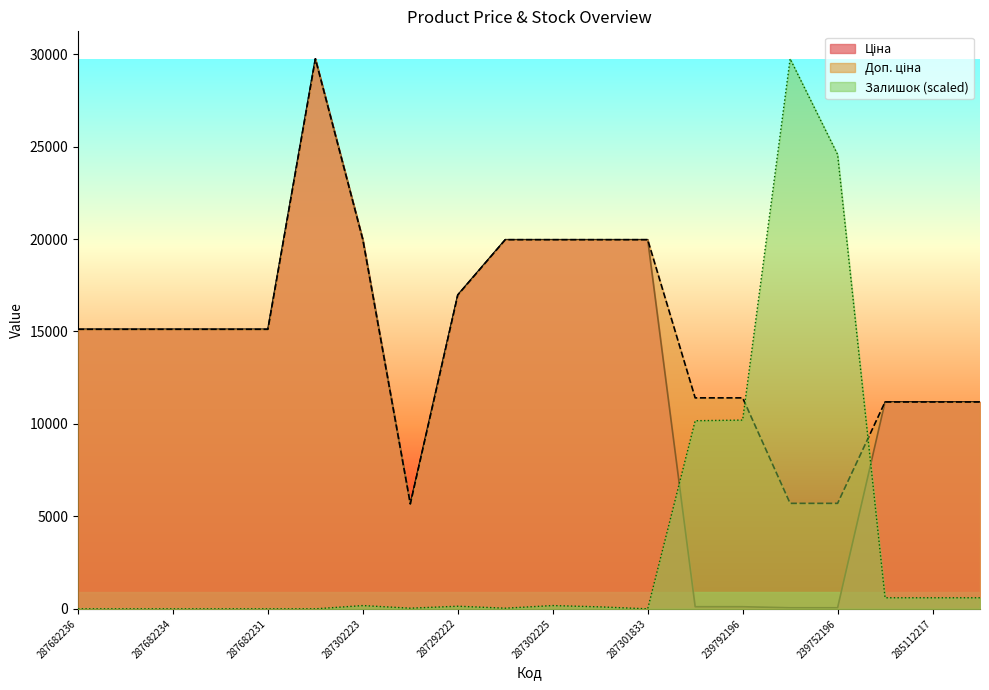

How many interior local peaks does the Доп. ціна series have?

1